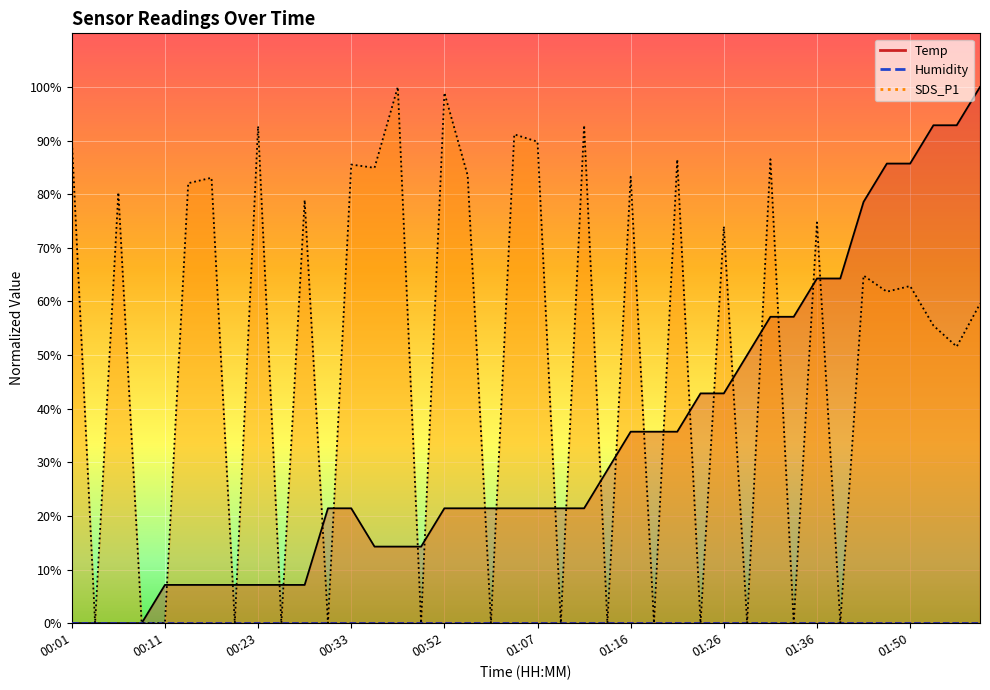

Between 00:54 and 01:55, which is larger?

01:55